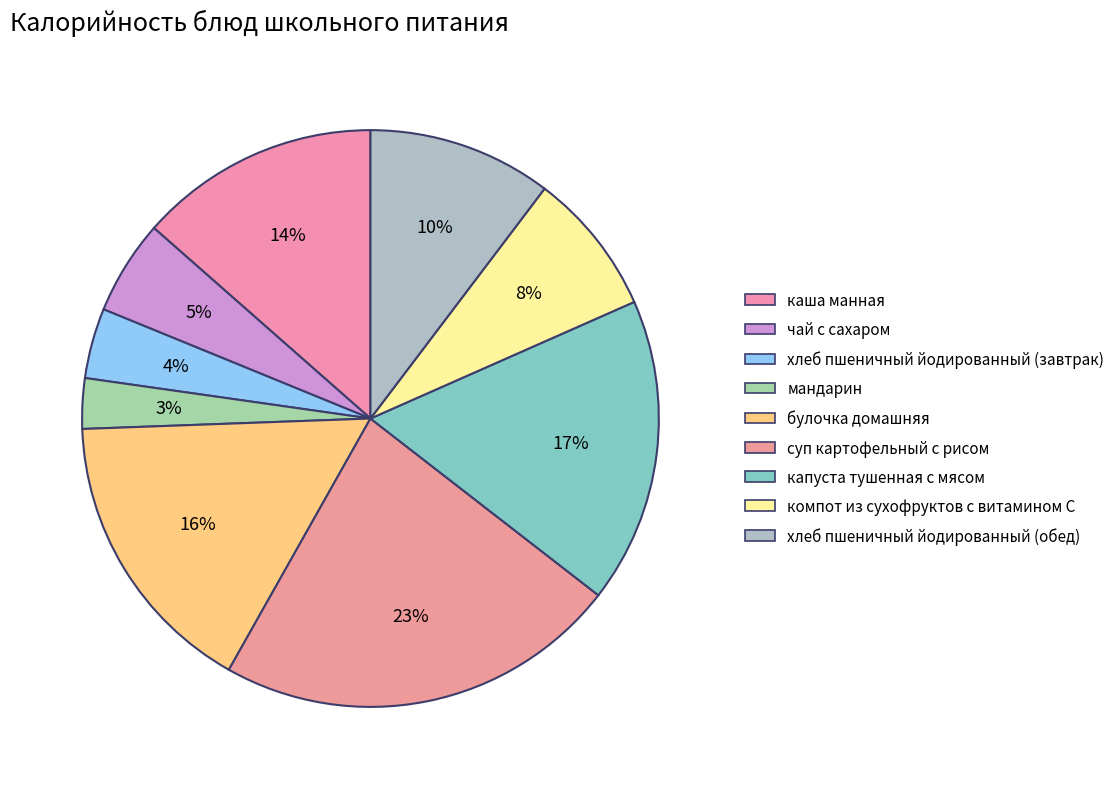

What is the total percentage of мандарин and капуста тушенная с мясом?

19.9%